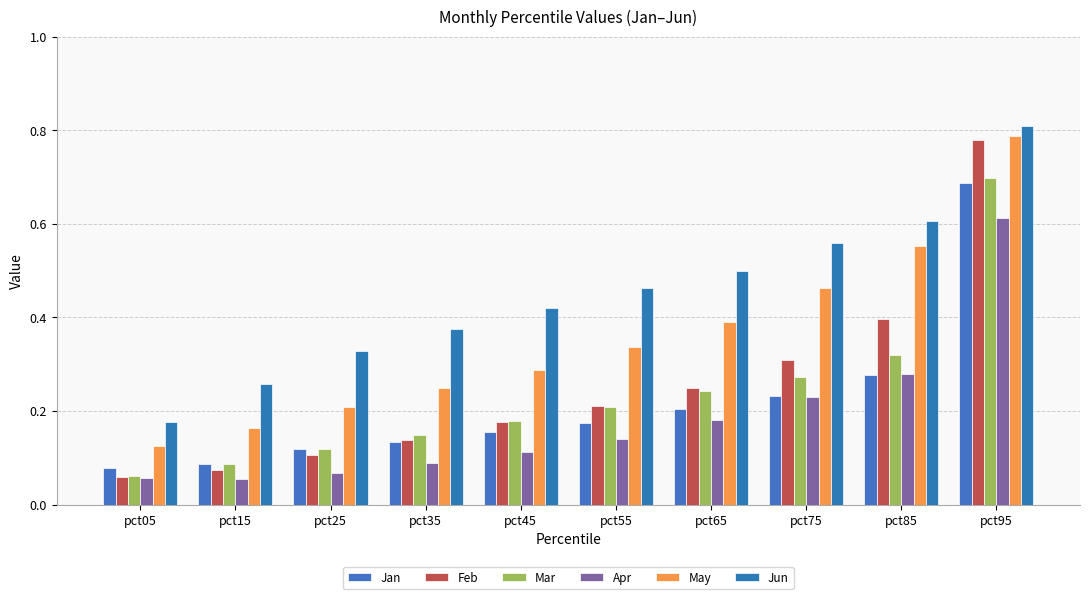

What is the minimum value for Feb?

0.1